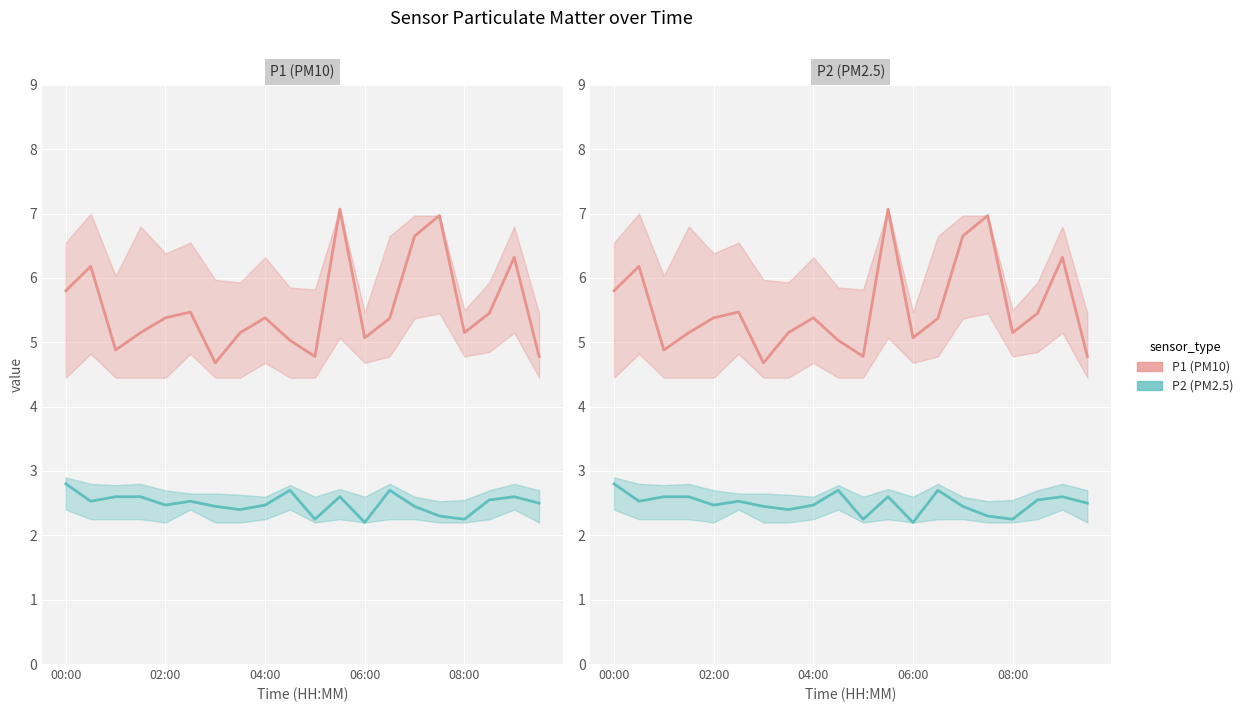

True or false: P1 (PM10) and P2 (PM2.5) intersect in this chart.

False